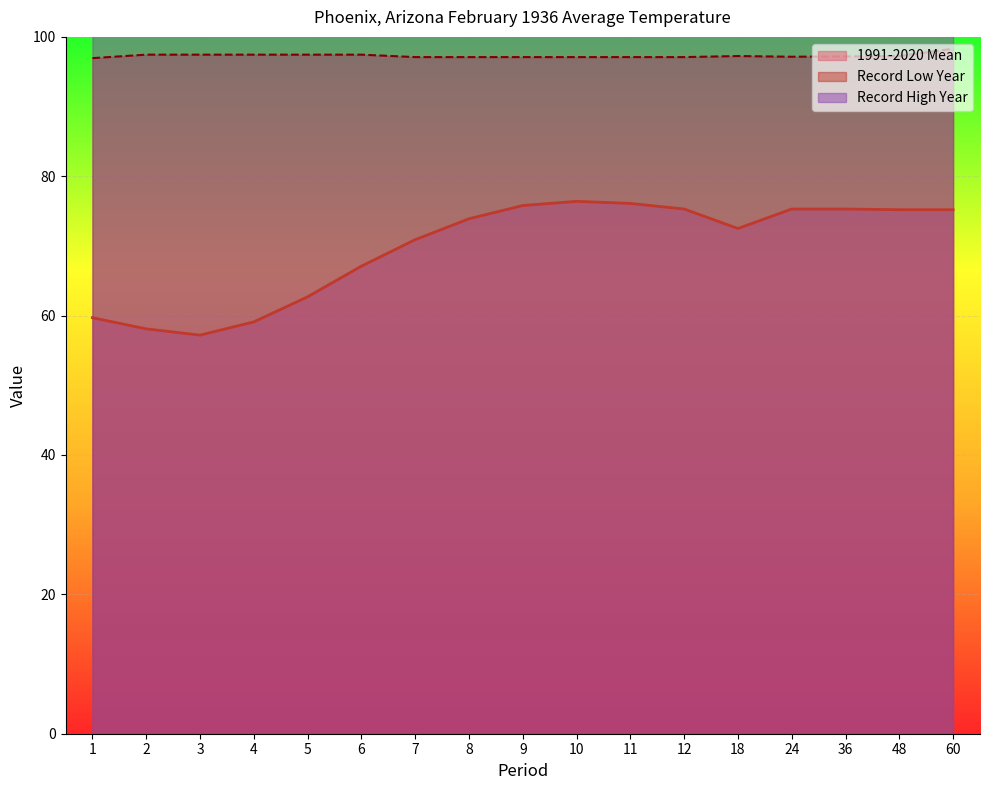

At which label does 1991-2020 Mean first exceed 73?

8